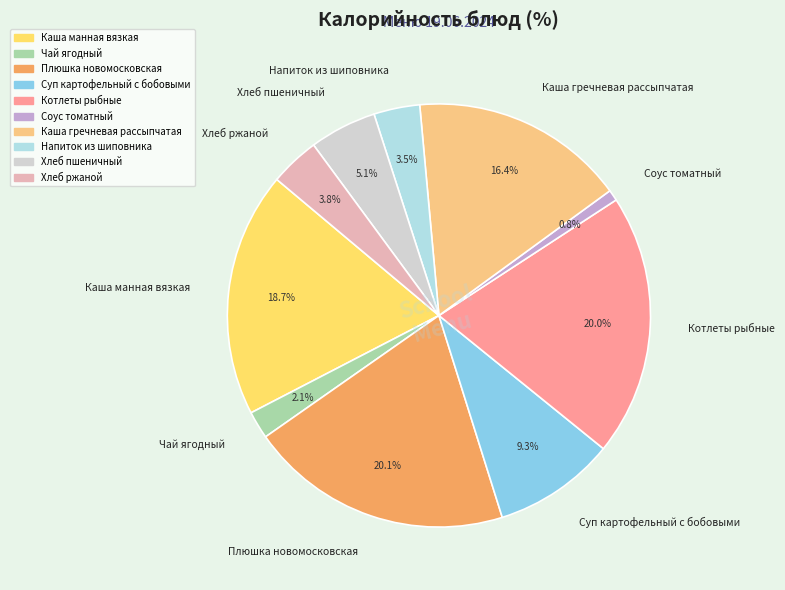

To the nearest percent, what is the difference between the largest and smallest slice percentages?

19%